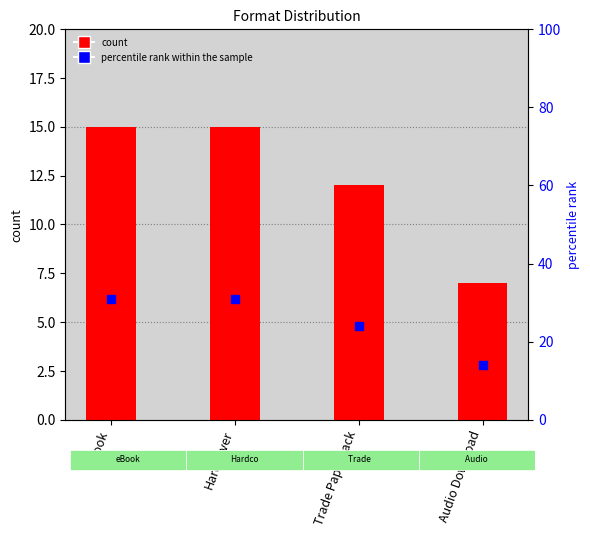

At how many categories does at least one series exceed 15?

3